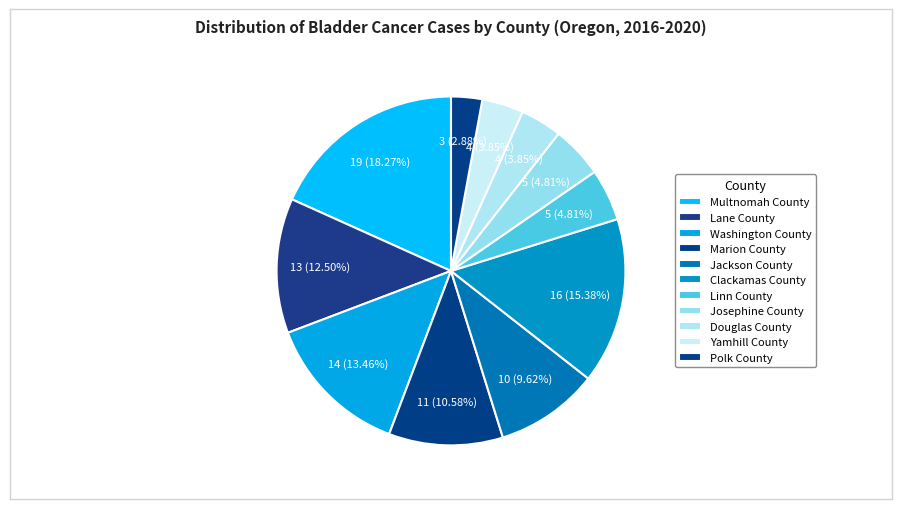

Is the sum of Multnomah County and Linn County greater than half?

No